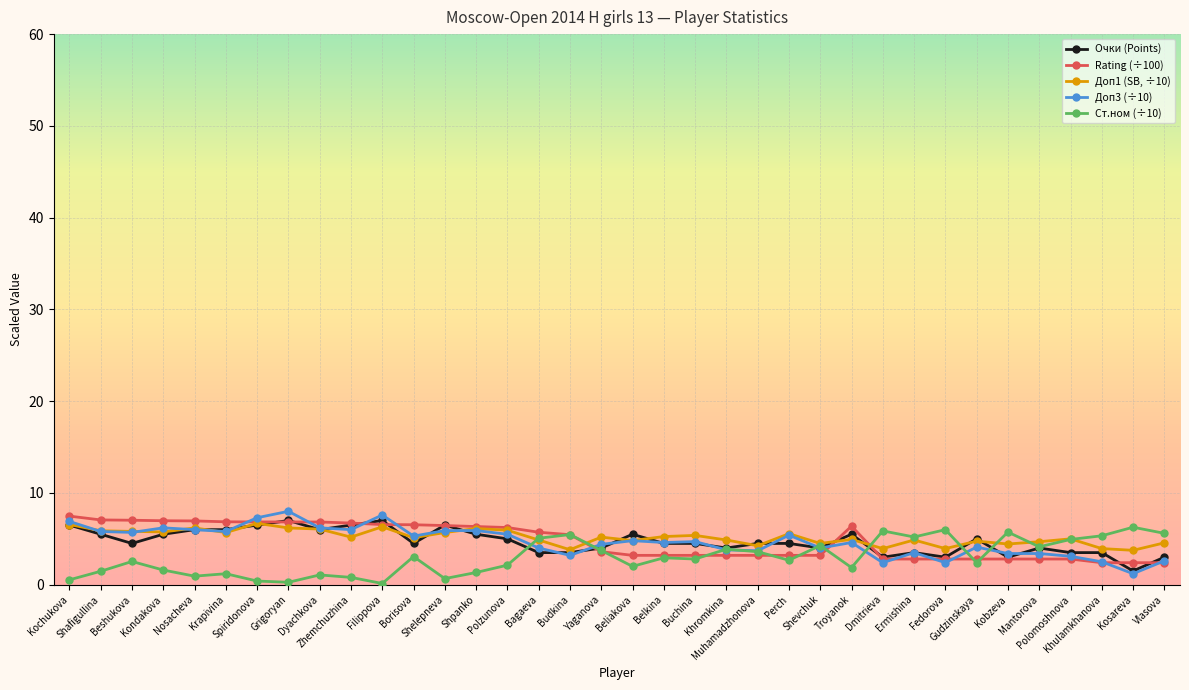

The Очки (Points) series shows 3.5 at Bagaeva. True or false?

True